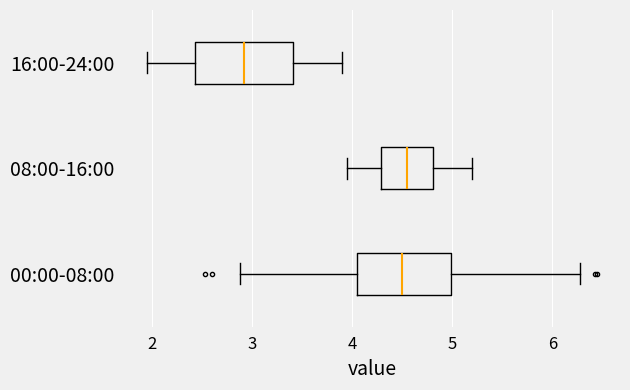

Reading bottom to top, transcribe this box plot: for each box, give where its median line is, the range the box spans, and where its two whiskers end, as read against the x-axis. The values are not printed on the chart, so give them approximately, as read against the axis.

00:00-08:00: median 4.5, box 4.1 to 5.0, whiskers 2.9 to 6.3
08:00-16:00: median 4.6, box 4.3 to 4.8, whiskers 4.0 to 5.2
16:00-24:00: median 2.9, box 2.4 to 3.4, whiskers 2.0 to 3.9